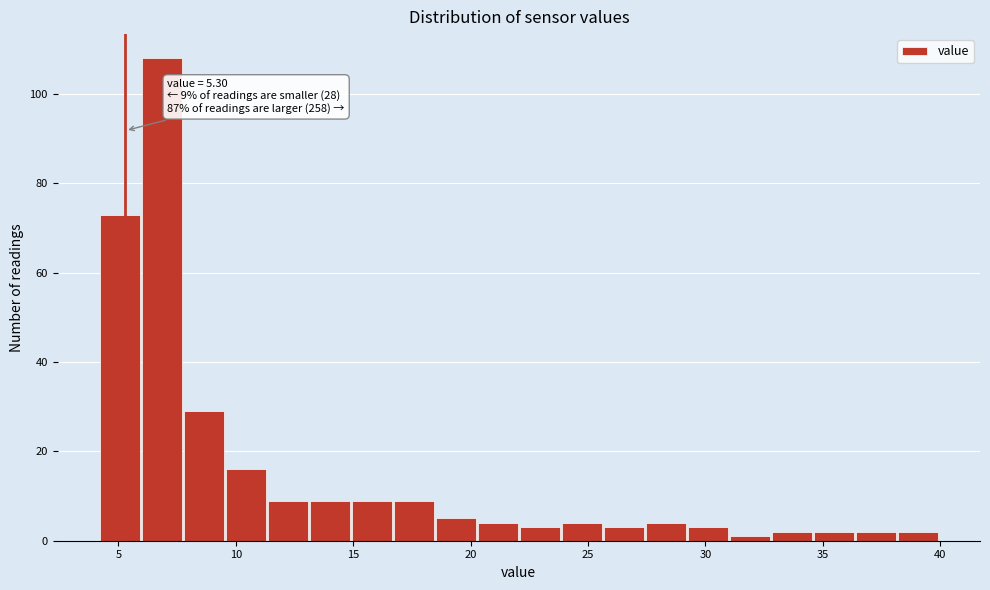

Around what value on the x-axis is the tallest bar? Give the approximate position of its centre, as read against the axis.

7.0